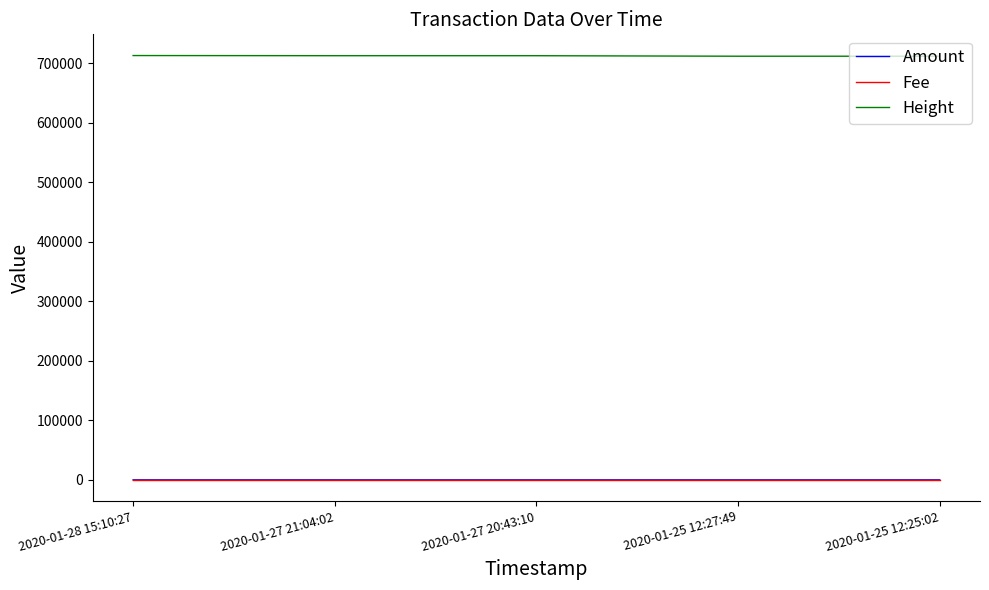

What is the maximum value for Height?

713277.0